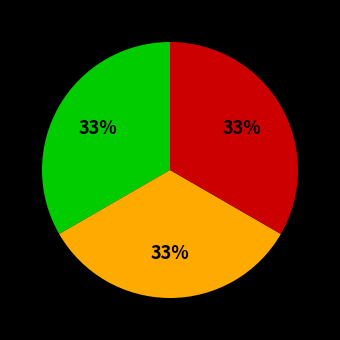

Is there any slice that represents more than half of the pie?

No